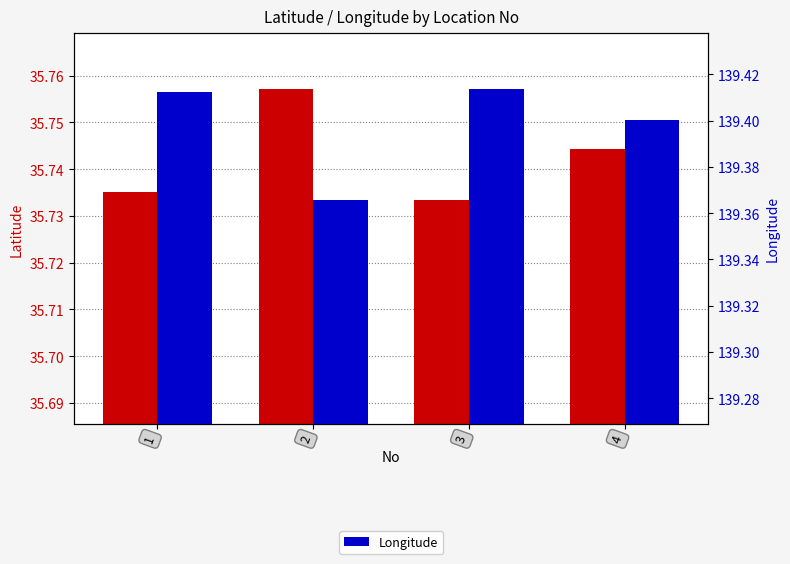

How many distinct data groups are displayed?

2